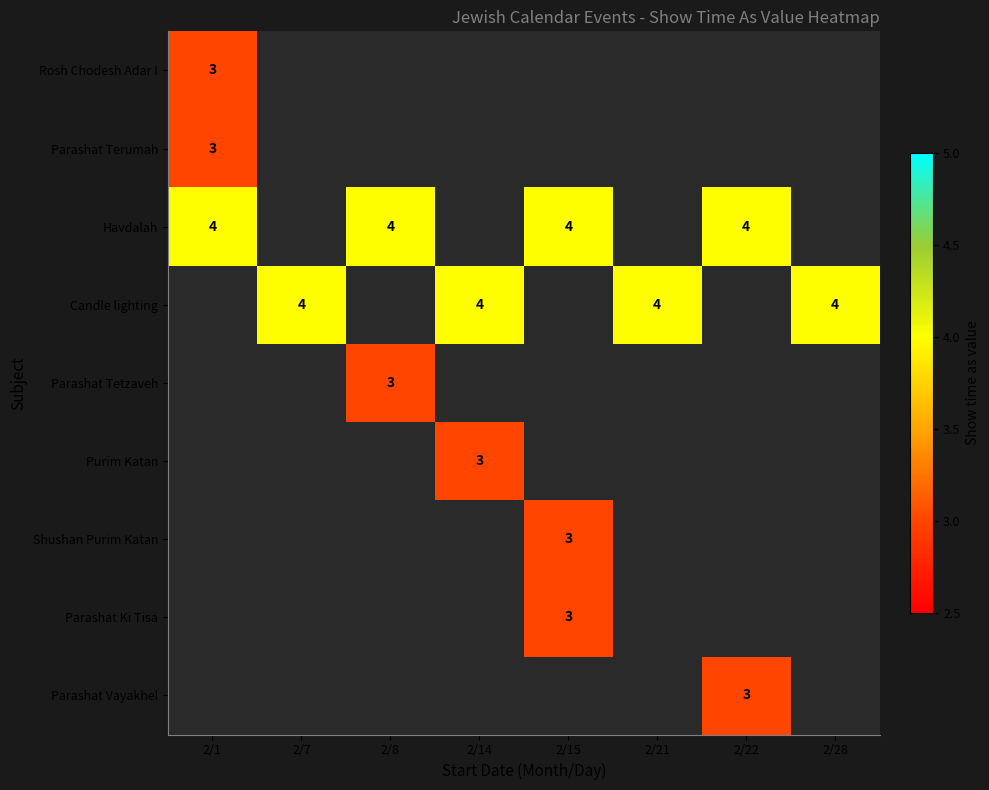

How many series are shown in this chart?

9